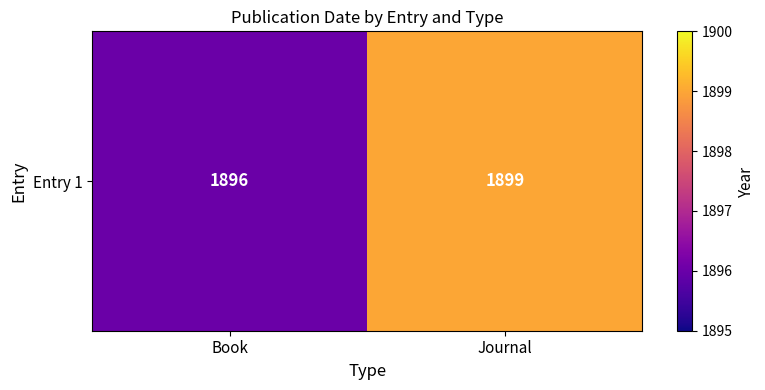

True or false: the data shows 1896 at Book.

True